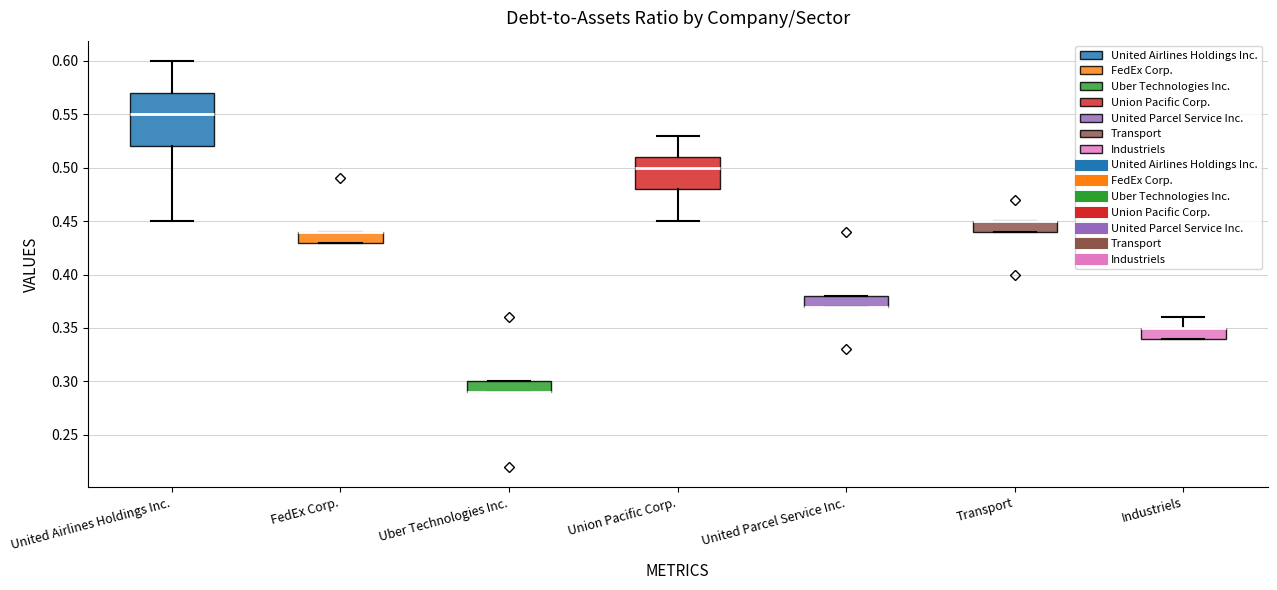

Reading left to right, transcribe this box plot: for each box, give where its median line is, the range the box spans, and where its two whiskers end, as read against the y-axis. The values are not printed on the chart, so give them approximately, as read against the axis.

United Airlines Holdings Inc.: median 0.55, box 0.52 to 0.57, whiskers 0.45 to 0.60
FedEx Corp.: median 0.44 (drawn on the box's upper edge), box 0.43 to 0.44, whiskers 0.43 to 0.44
Uber Technologies Inc.: median 0.29 (drawn on the box's lower edge), box 0.29 to 0.30, whiskers 0.29 to 0.30
Union Pacific Corp.: median 0.50, box 0.48 to 0.51, whiskers 0.45 to 0.53
United Parcel Service Inc.: median 0.37 (drawn on the box's lower edge), box 0.37 to 0.38, whiskers 0.37 to 0.38
Transport: median 0.45 (drawn on the box's upper edge), box 0.44 to 0.45, whiskers 0.44 to 0.45
Industriels: median 0.35 (drawn on the box's upper edge), box 0.34 to 0.35, whiskers 0.34 to 0.36